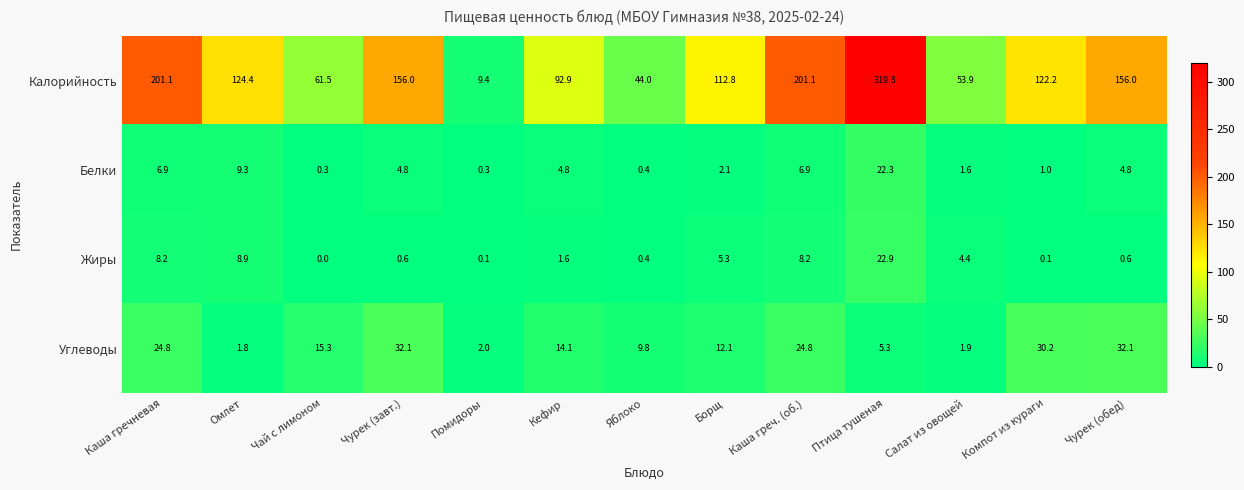

At which category does the chart reach its minimum across all series?

Чай с лимоном